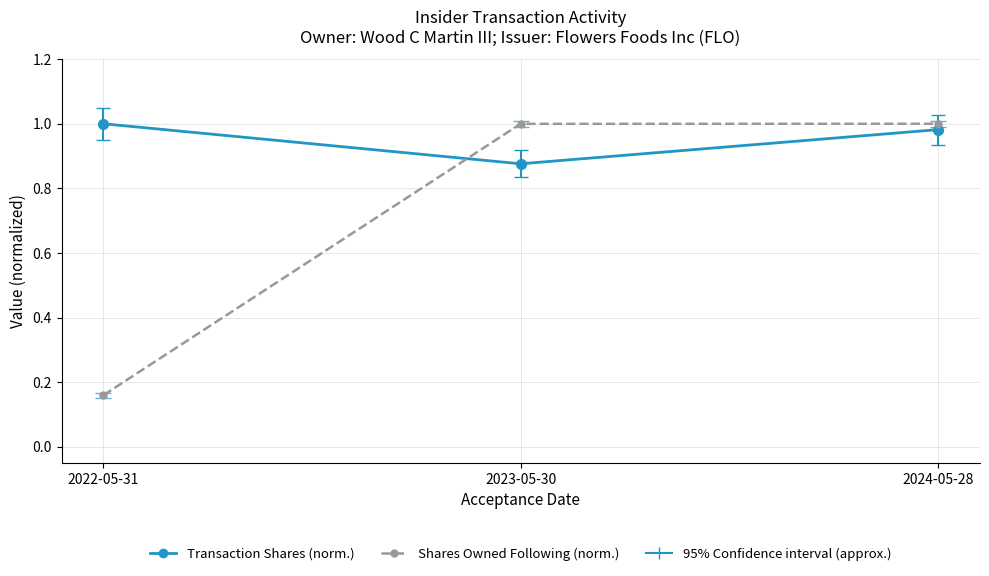

At how many categories does at least one series exceed 0?

3